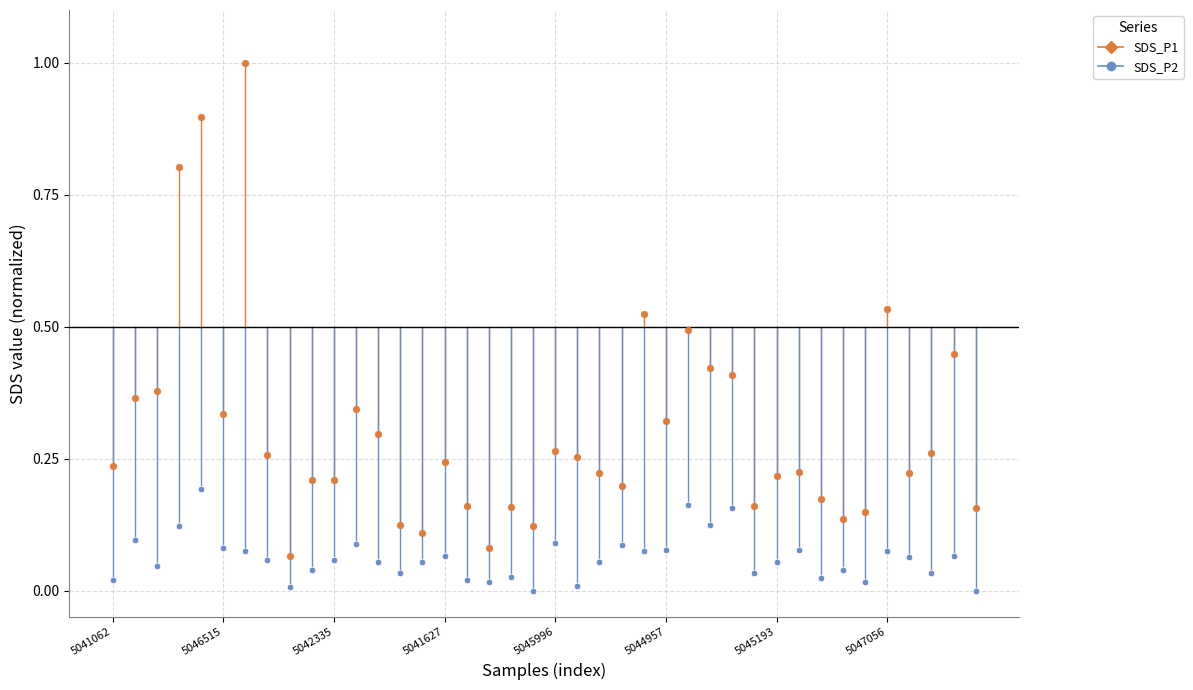

Which series has the widest spread of Y values?

SDS_P1